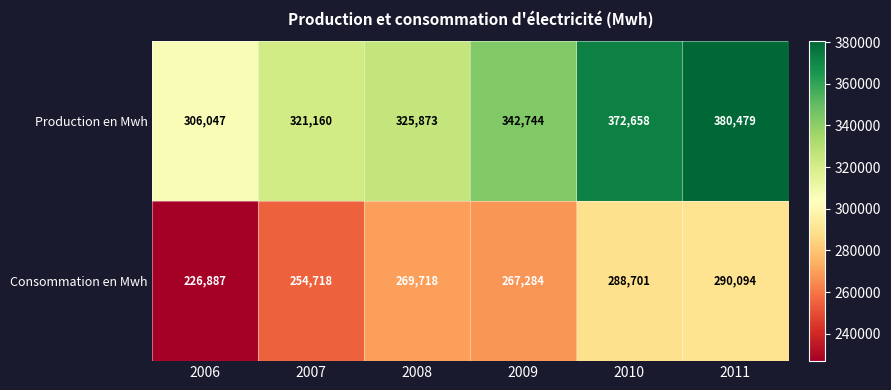

Which series has the largest total across all categories?

Production en Mwh